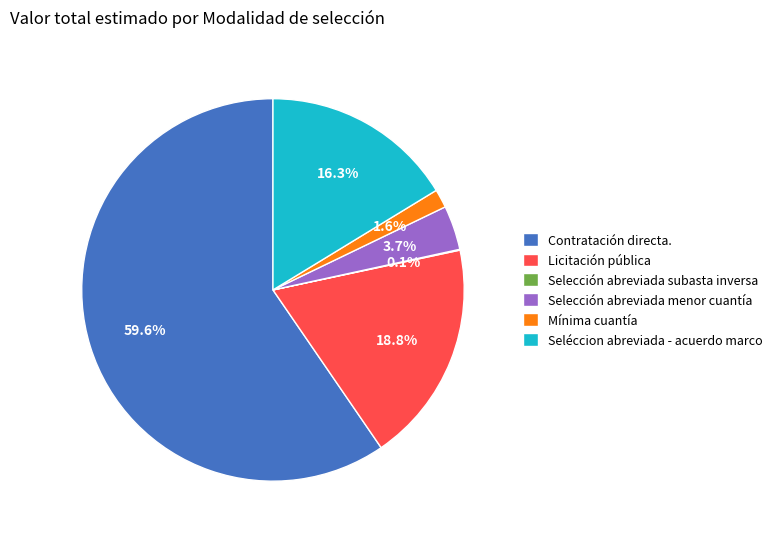

Which category has the biggest portion of the pie?

Contratación directa.